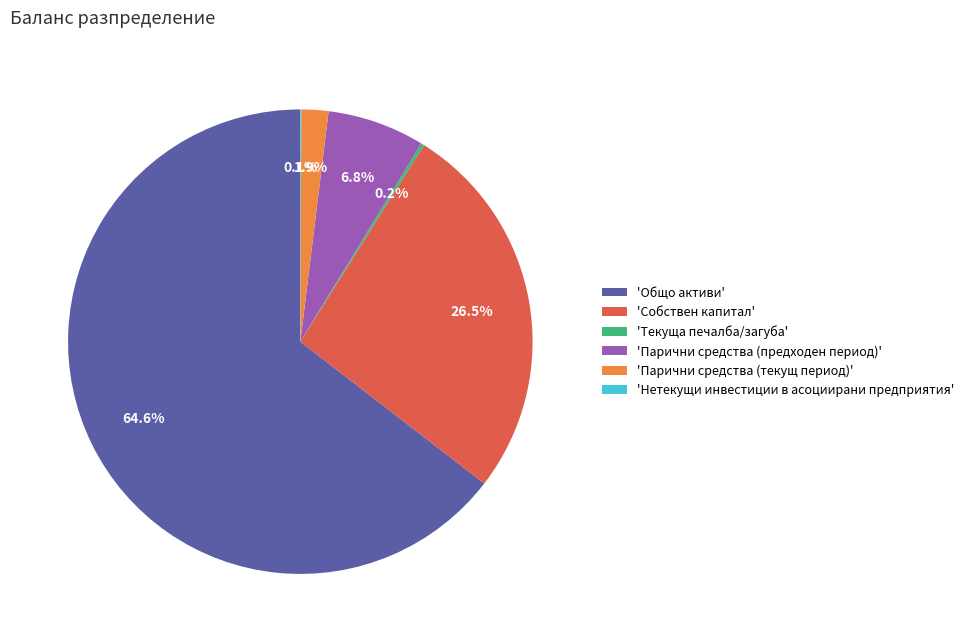

Which slice is the largest?

'Общо активи'